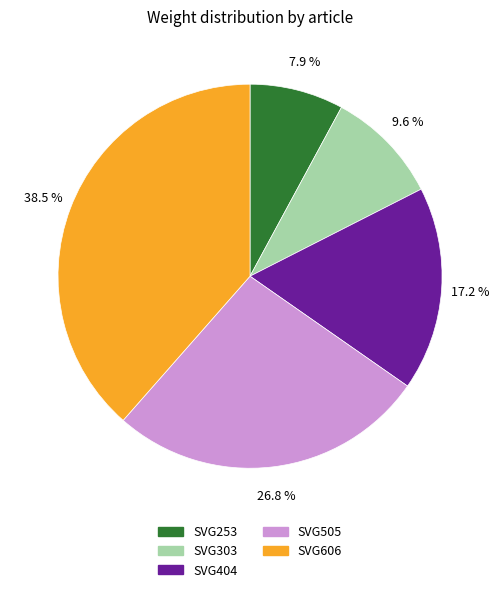

To the nearest percent, what is the difference between the largest and smallest slice percentages?

31%